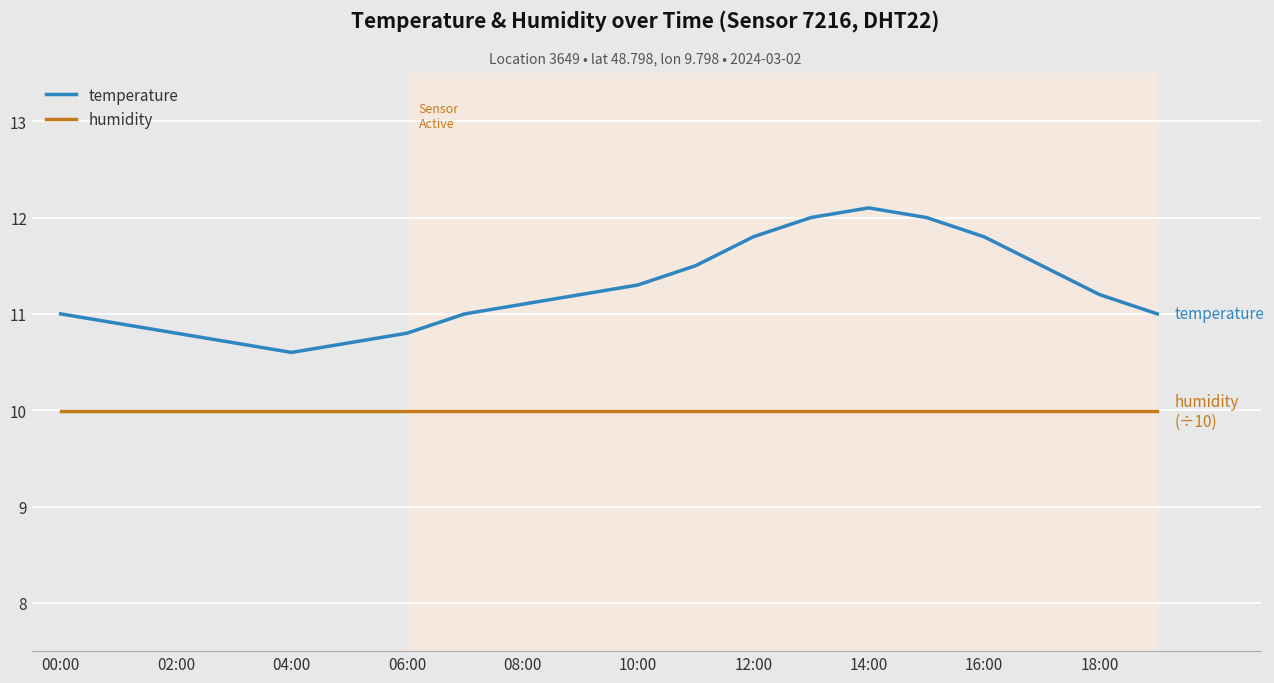

Which series has the largest total across all categories?

temperature